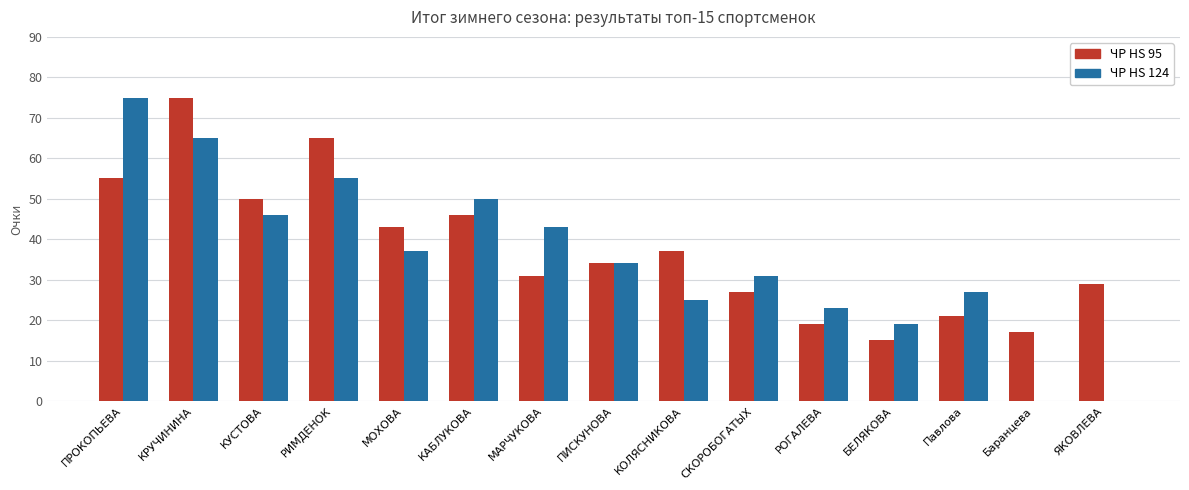

Is the value of ЧР HS 95 at РИМДЕНОК greater than the value of ЧР HS 124 at РОГАЛЕВА?

Yes